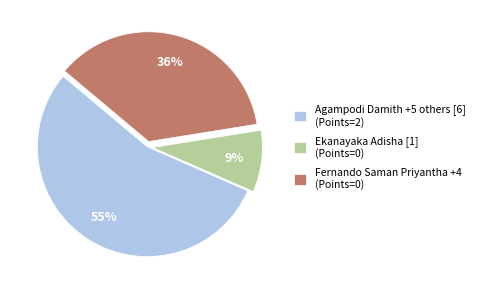

Rank the categories by value from lowest to highest.

Ekanayaka Adisha [1] (Points=0), Fernando Saman Priyantha +4 (Points=0), Agampodi Damith +5 others [6] (Points=2)